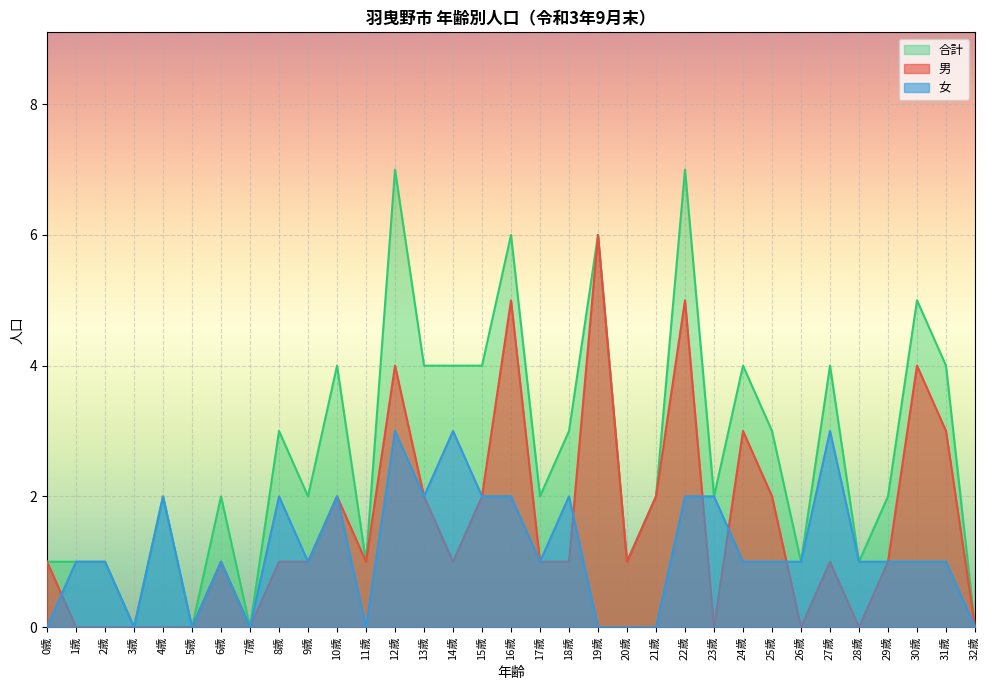

What is the value of the 合計 point at the 3rd from the left?

1